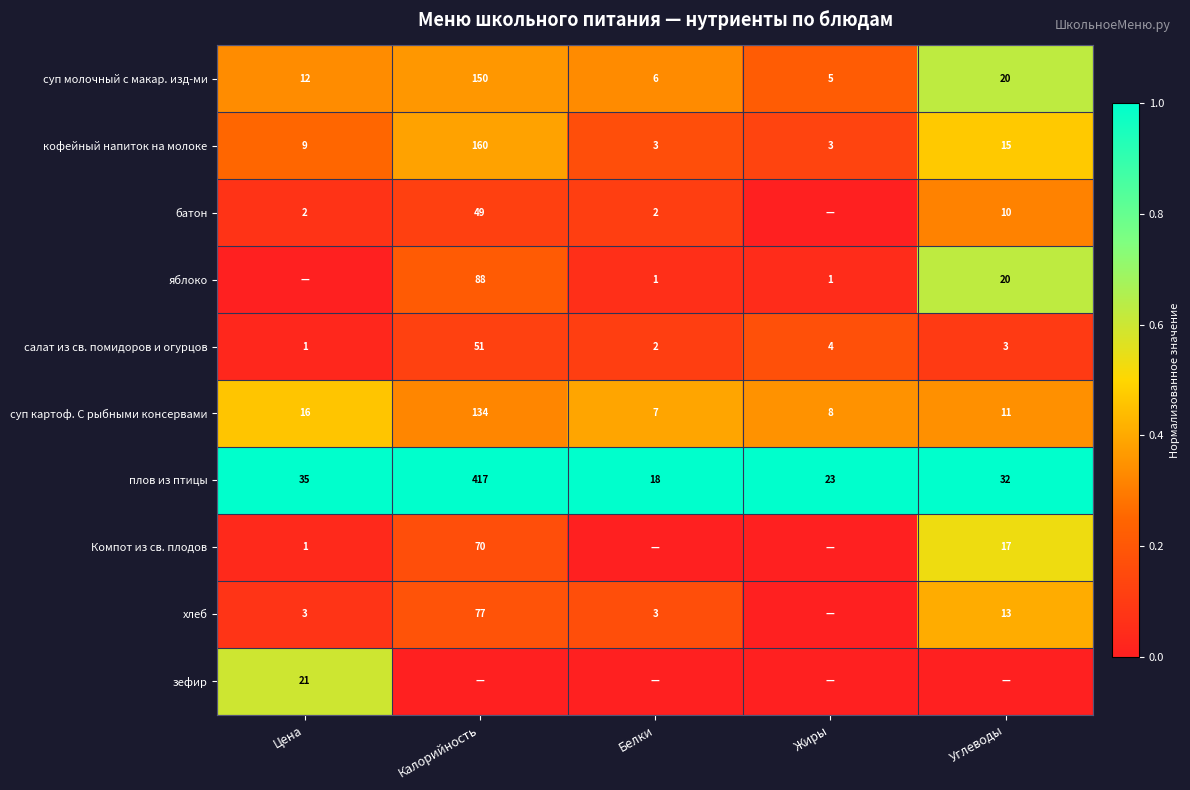

Rank the categories by суп молочный с макар. изд-ми value from lowest to highest.

Жиры, Белки, Цена, Углеводы, Калорийность